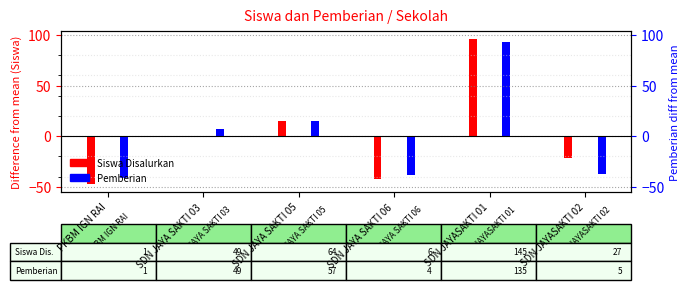

What position from the left is SDN JAYASAKTI 01?

5